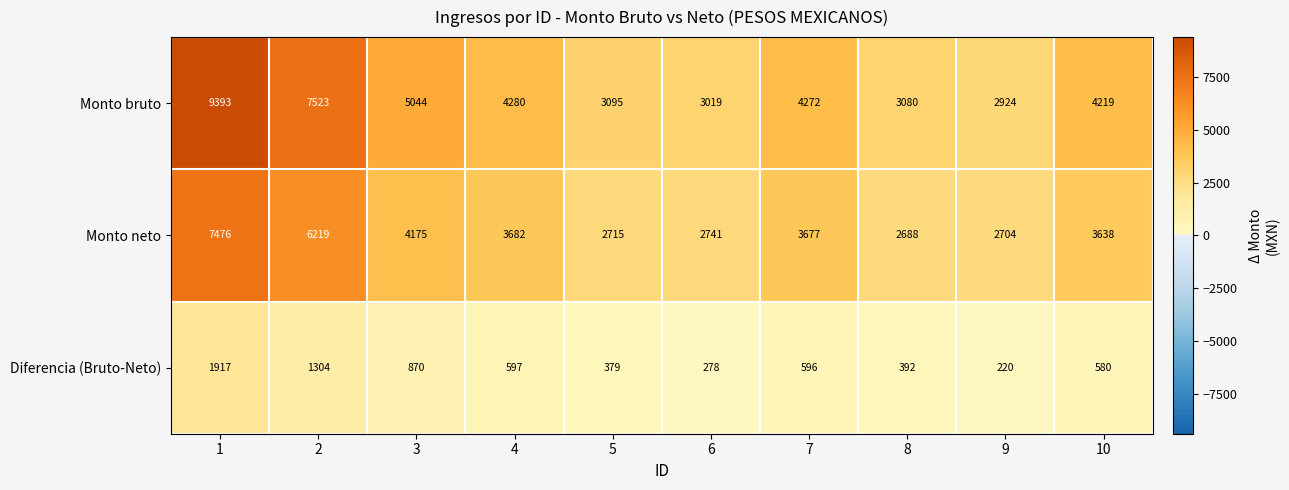

Which series has the largest total across all categories?

Monto bruto